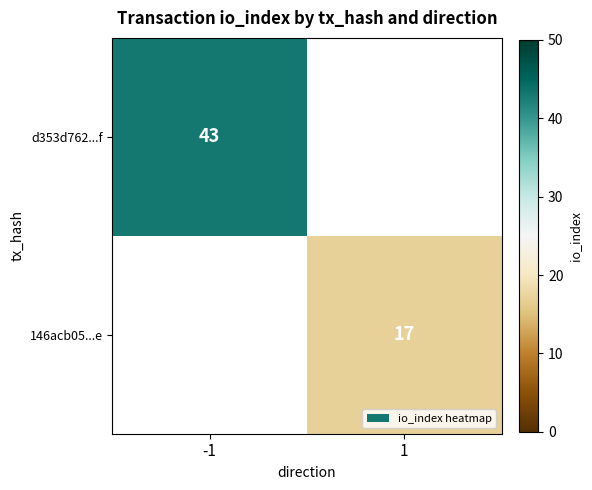

Is it true that 146acb05...e equals 12 at 1?

False